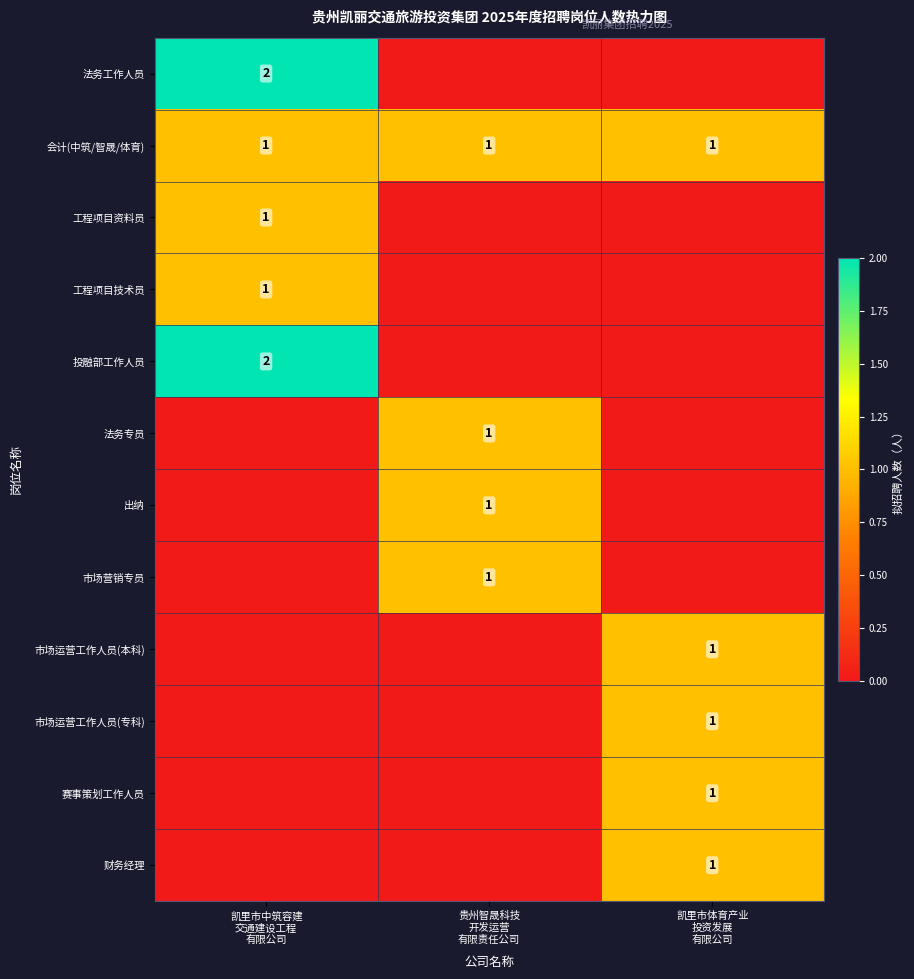

What is the sum of all 会计(中筑/智晟/体育) values?

3